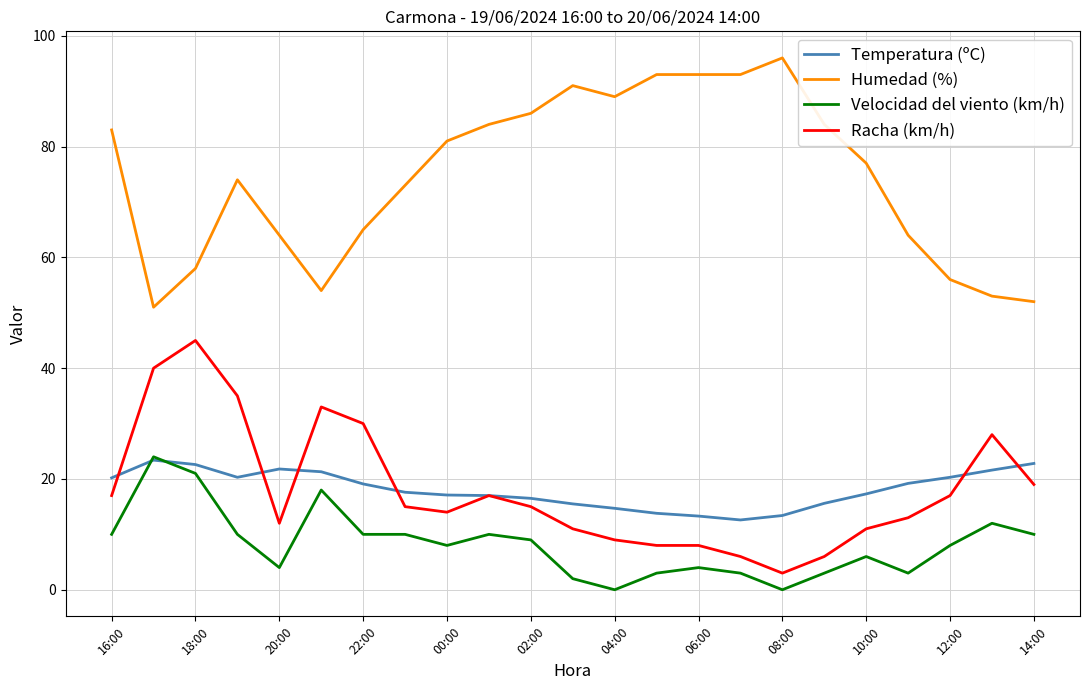

What are all the series names shown in the legend?

Temperatura (ºC), Humedad (%), Velocidad del viento (km/h), Racha (km/h)